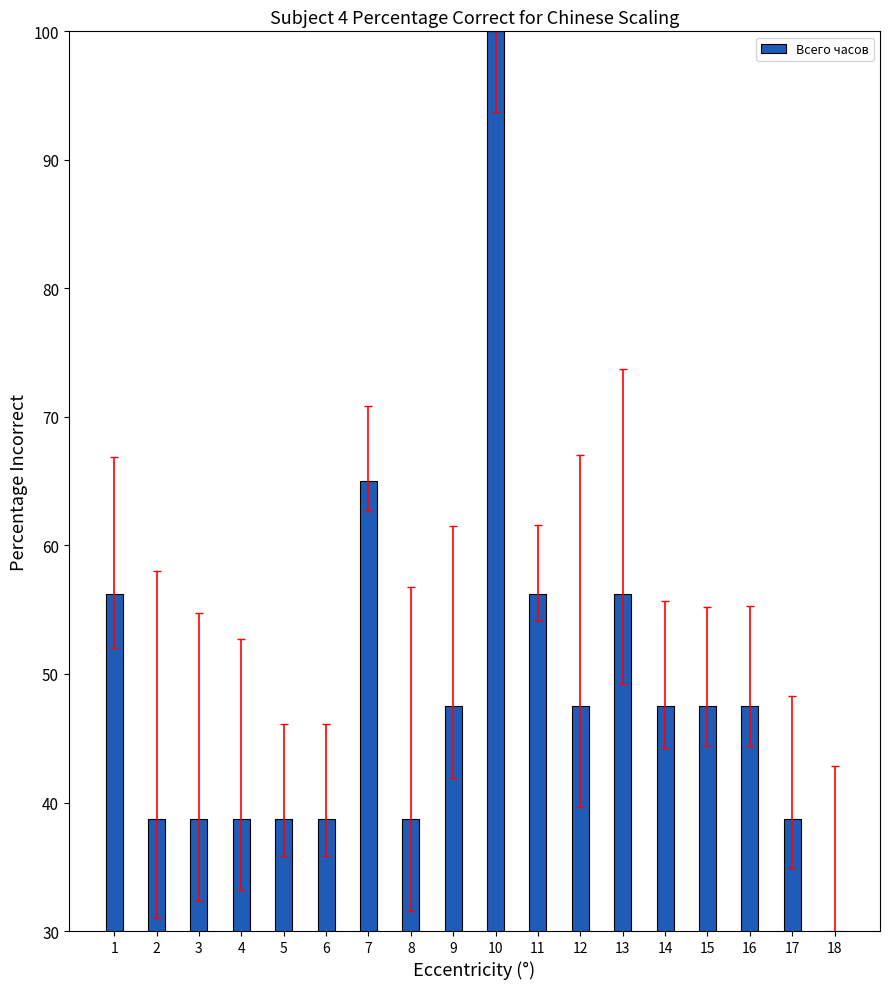

At which label does the data first exceed 47?

1